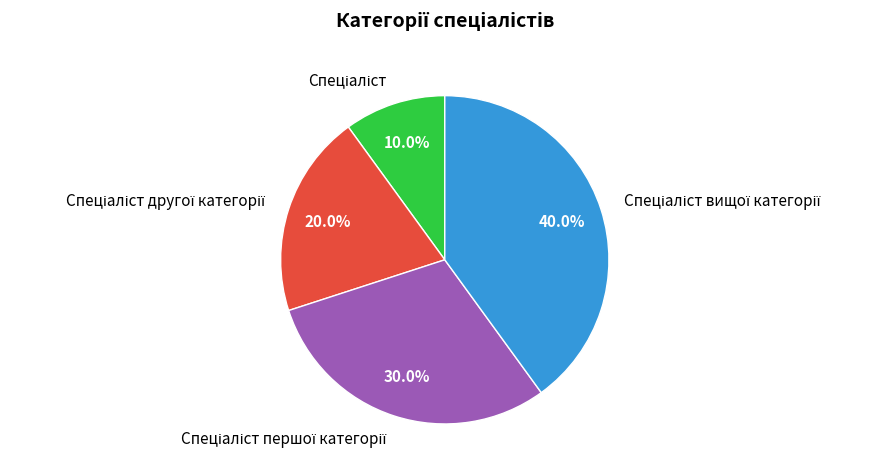

Is there a majority slice in this chart?

No